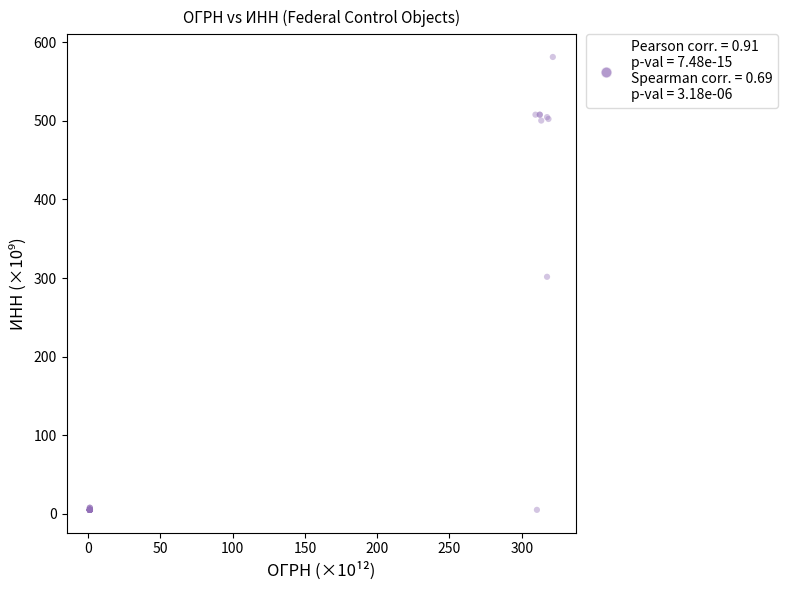

What Y value in the scatter plot is closest to 293?

301.6